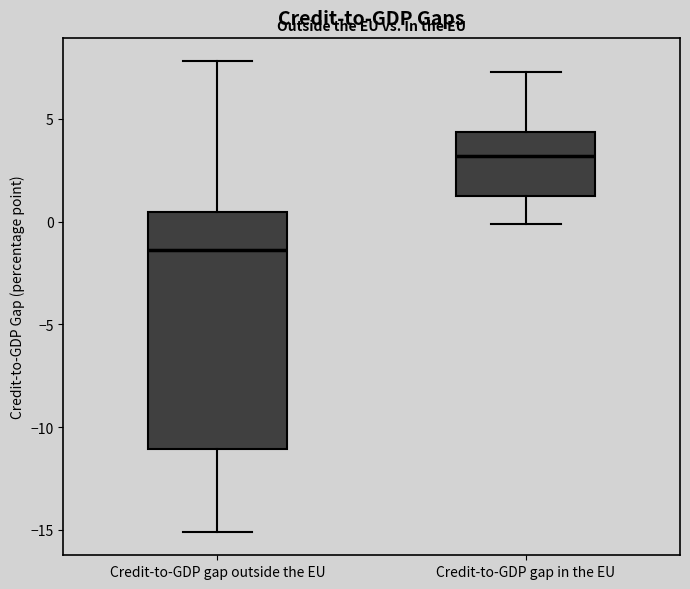

Which box has the highest median line?

Credit-to-GDP gap in the EU